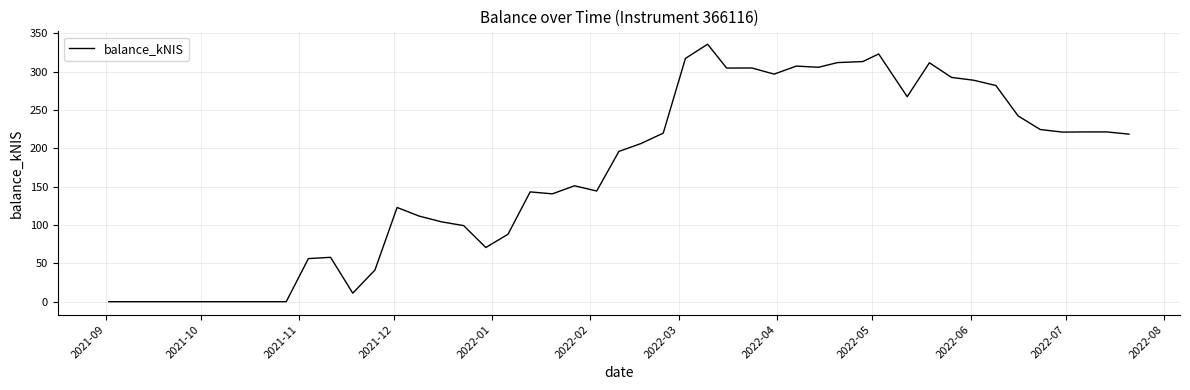

What is the maximum value shown in the chart?

335.6